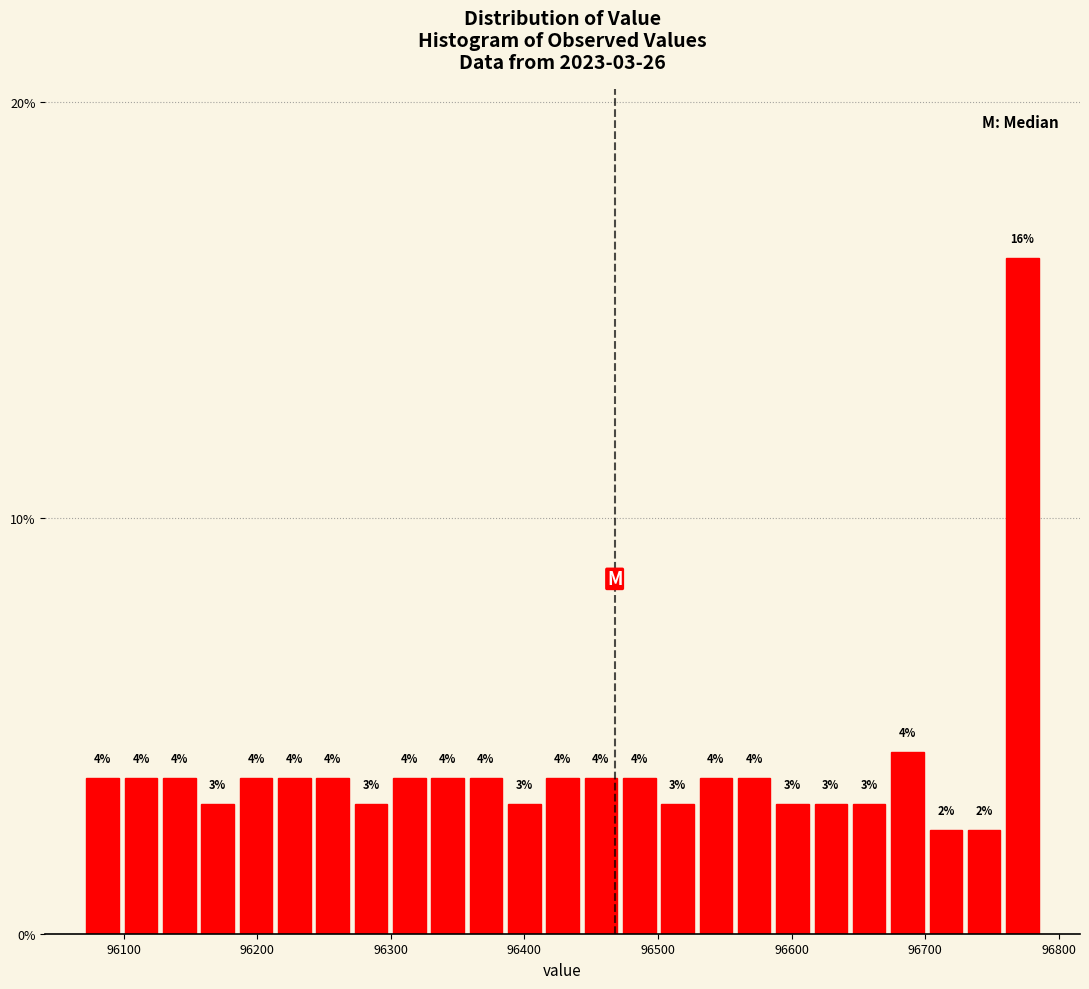

Around what value on the x-axis is the tallest bar? Give the approximate position of its centre, as read against the axis.

96770